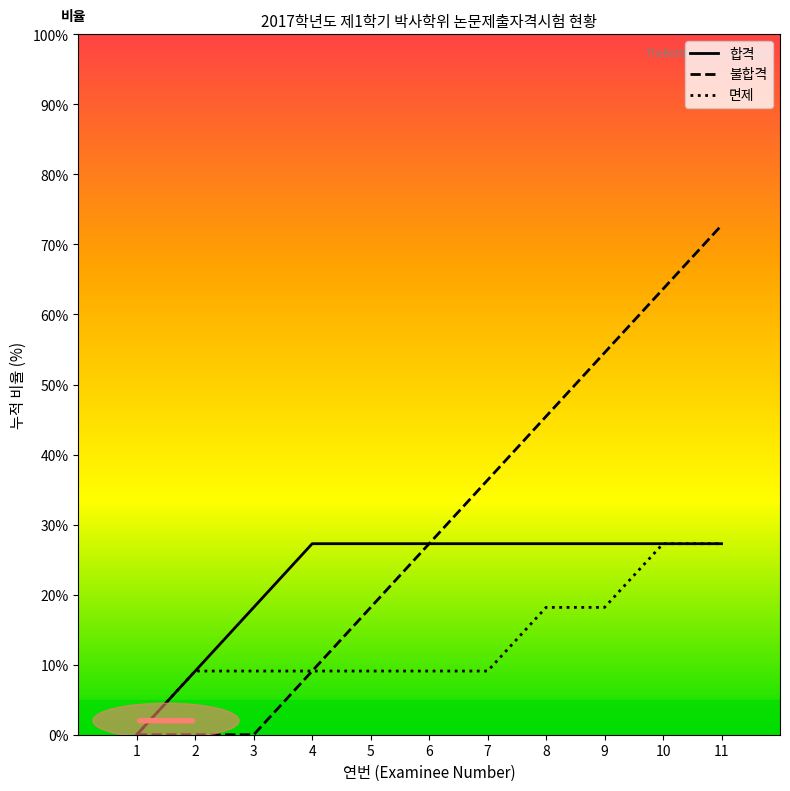

At which category is the sum across all series the highest?

11